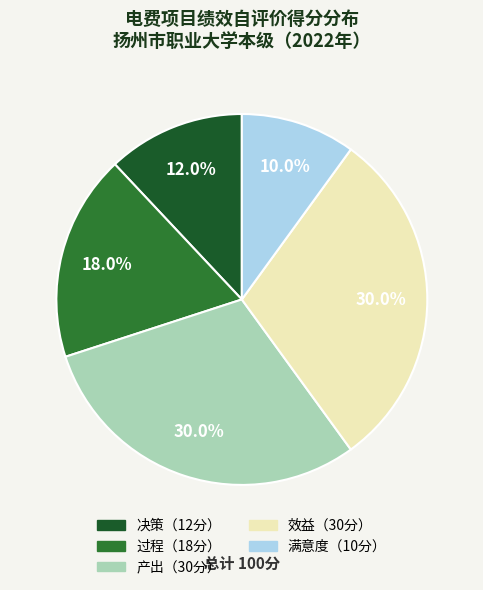

How many slices are in this pie chart?

5